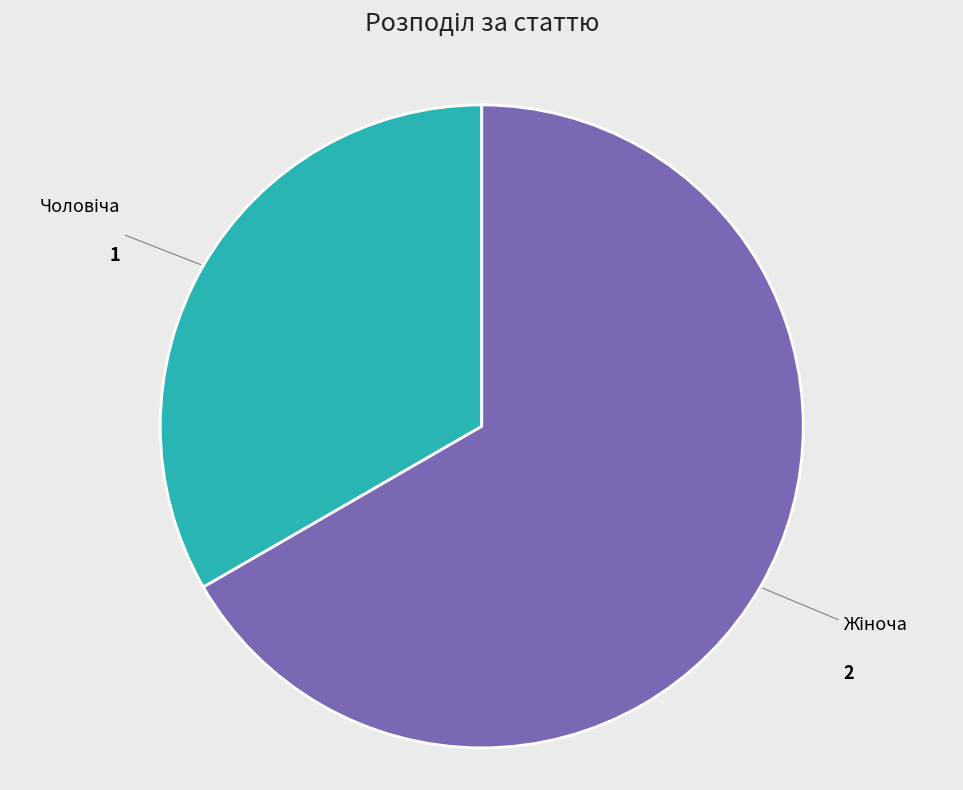

Does any single category account for the majority?

Yes